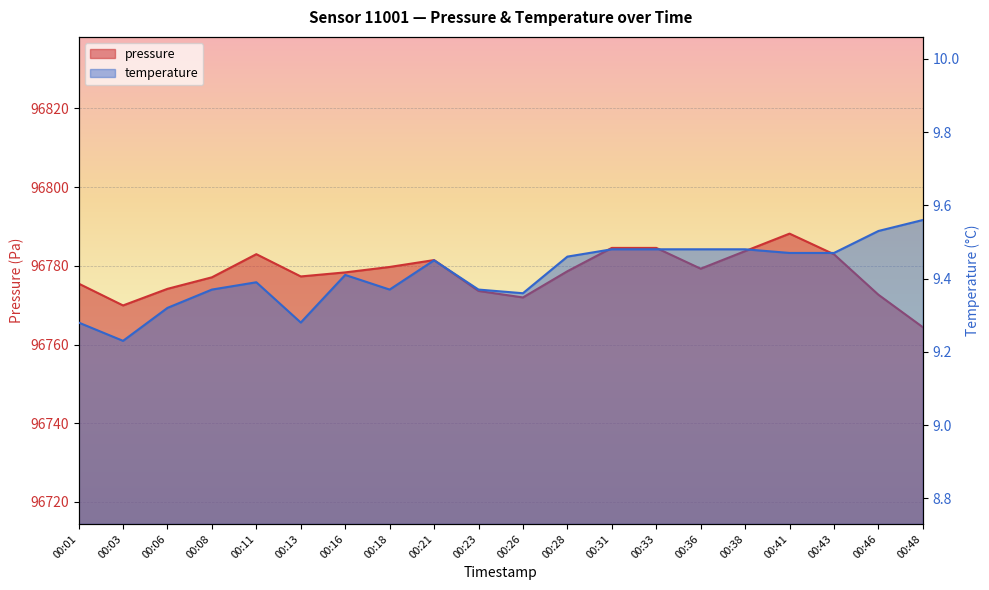

How many interior local valleys does the pressure series have?

4